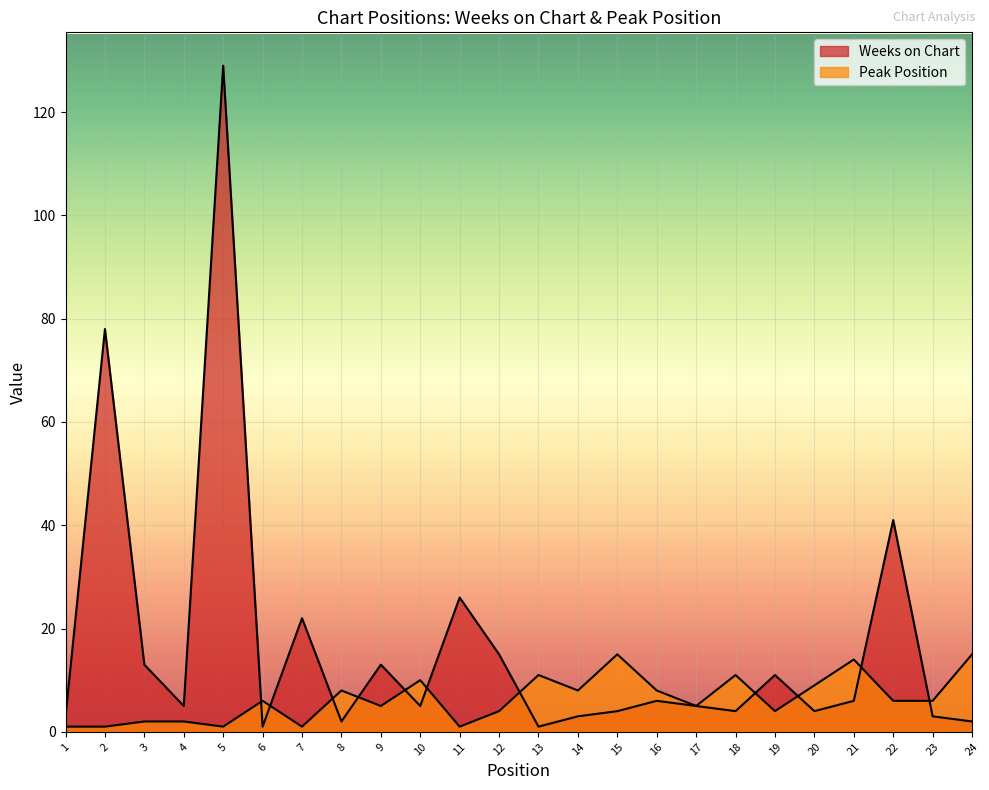

What is the difference between the second highest and second lowest values in the Weeks on Chart series?

77